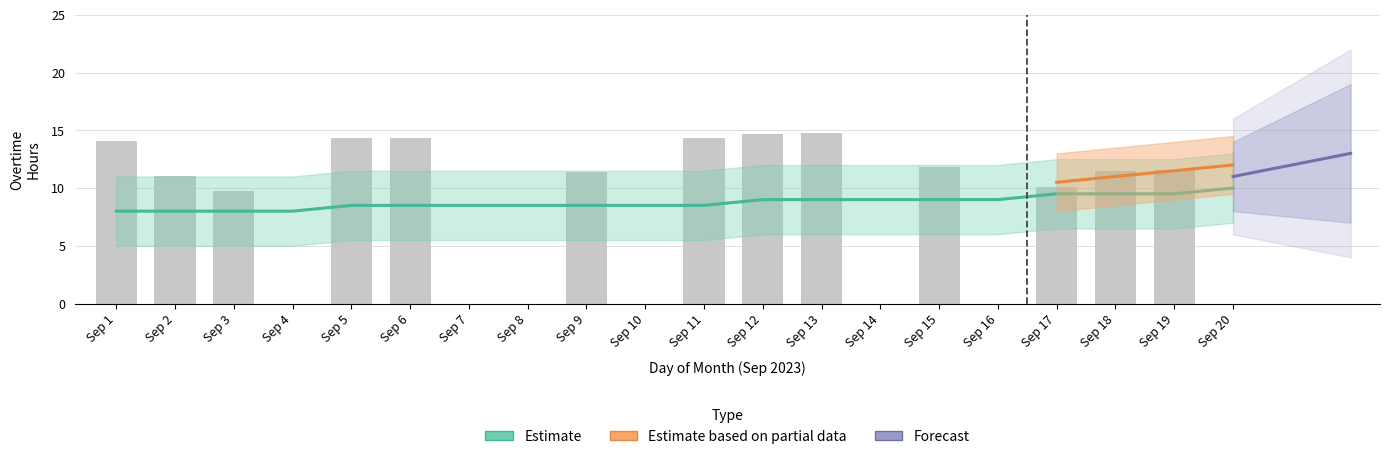

The value at Sep 4 is 0.0. True or false?

True